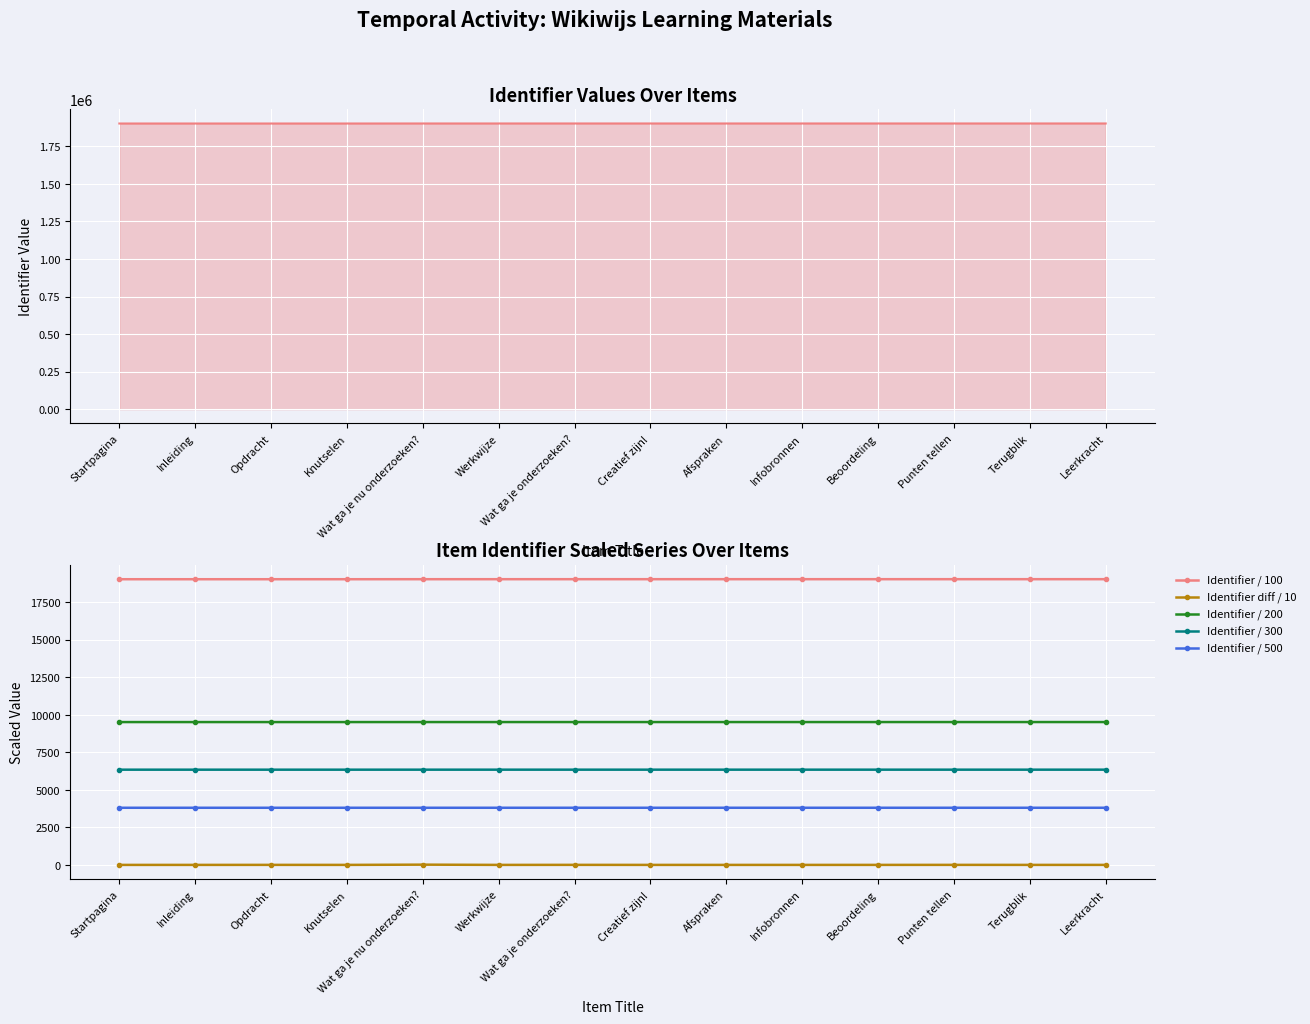

True or false: Identifier / 500 has a value of 5377.4 at Inleiding.

False